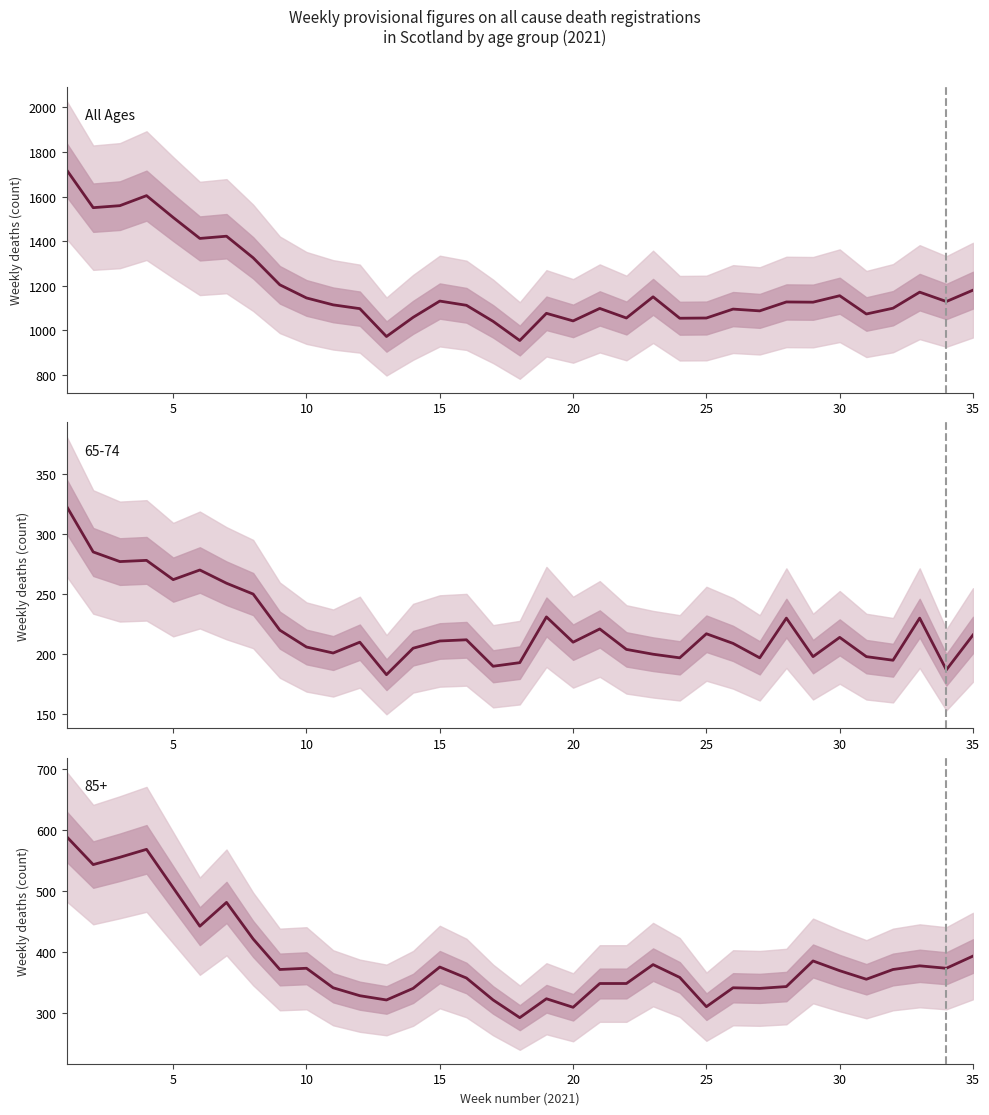

Reading left to right, what are all the values shown in this chart?

1720	1550	1559	1604	1506	1412	1422	1325	1204	1145	1114	1097	972	1058	1131	1112	1040	954	1076	1042	1098	1055	1150	1054	1055	1095	1087	1127	1126	1155	1073	1099	1171	1129	1180